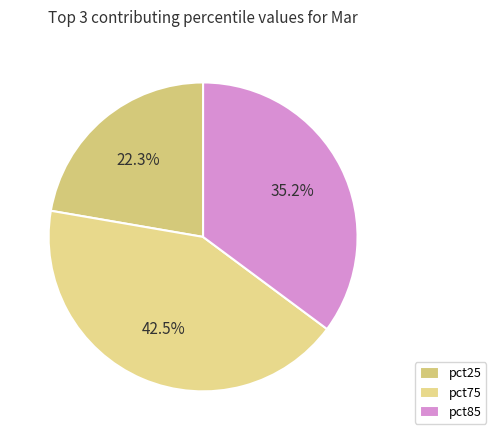

Between pct75 and pct85, which is larger?

pct75